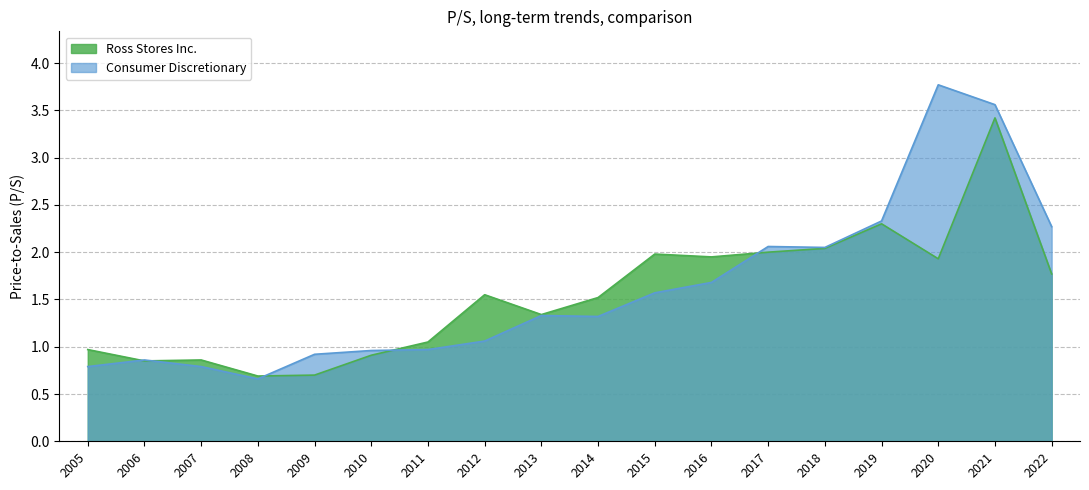

What is the spread (max minus min) of values at 2015?

0.4